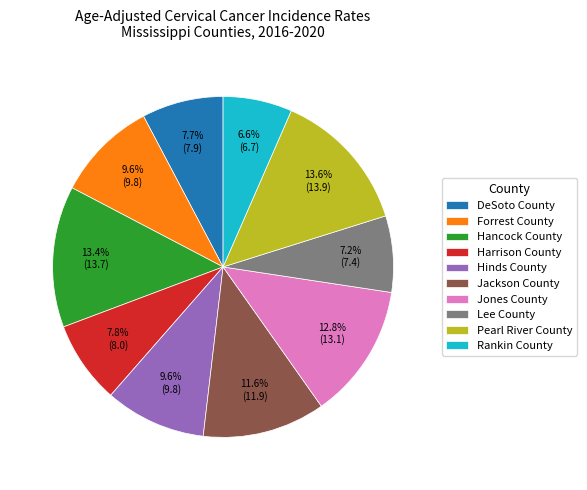

Between Lee County and Pearl River County, which is larger?

Pearl River County